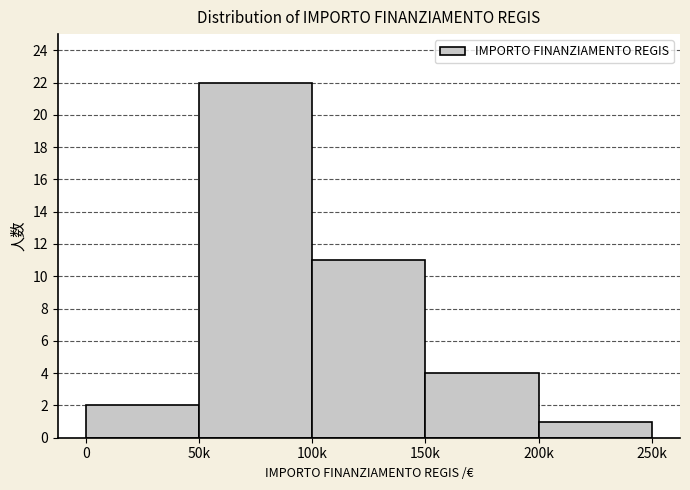

Reading left to right, transcribe all the data shown in this chart.

2	22	11	4	1